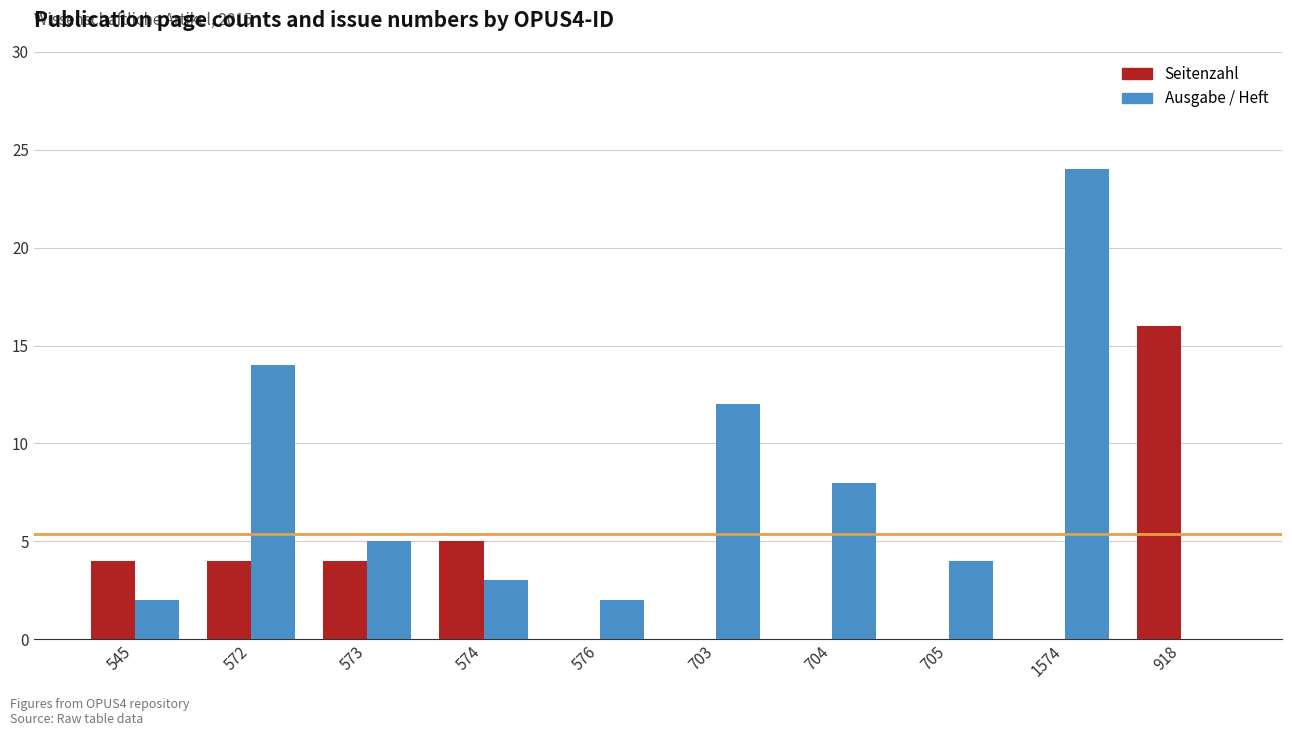

Is it true that Seitenzahl equals 10 at 704?

False